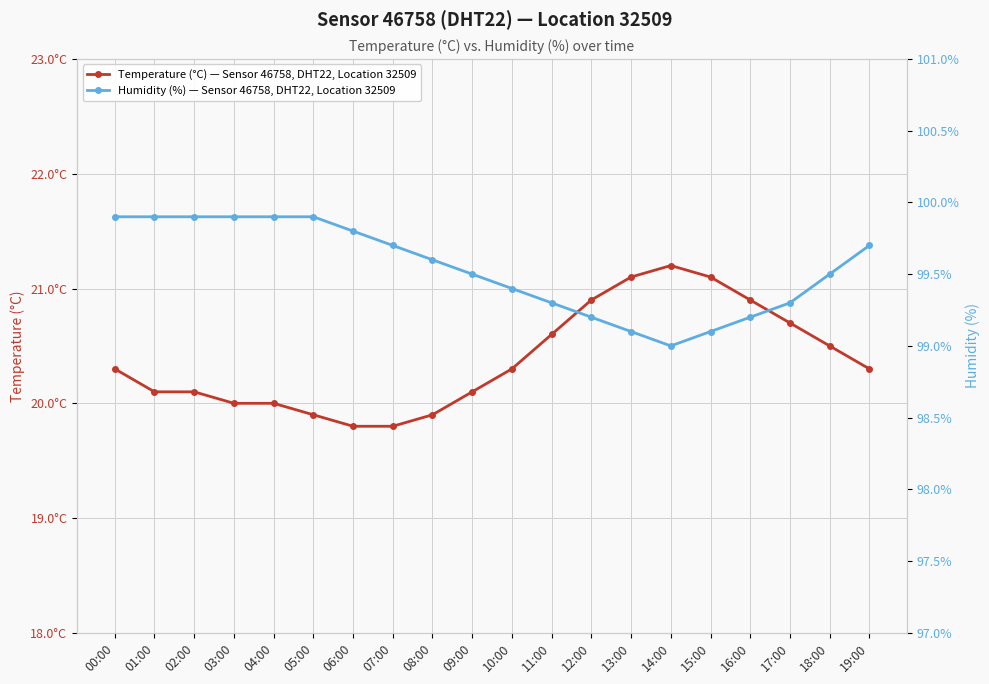

What are all the series names shown in the legend?

Temperature (°C) — Sensor 46758, DHT22, Location 32509, Humidity (%) — Sensor 46758, DHT22, Location 32509